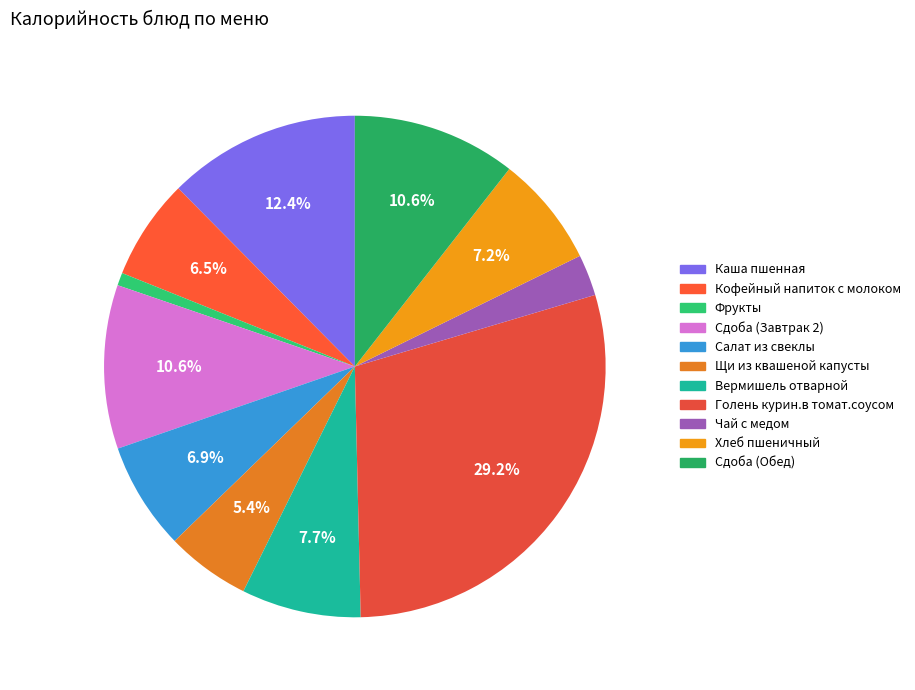

Which has a higher value, Каша пшенная or Хлеб пшеничный?

Каша пшенная